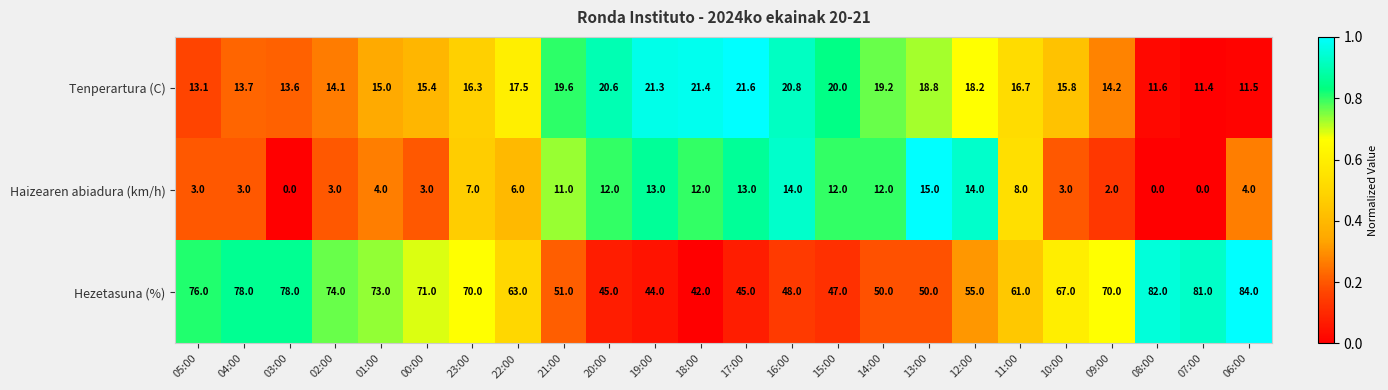

How many categories are shown in the chart?

24